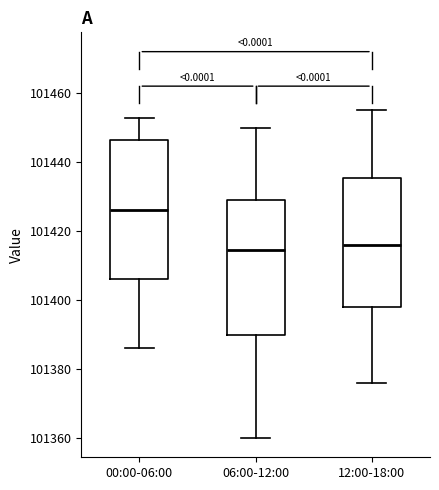

Where is the lower edge of the box for 00:00-06:00 on the y-axis? The values are not printed on the chart, so give them approximately, as read against the axis.

101406